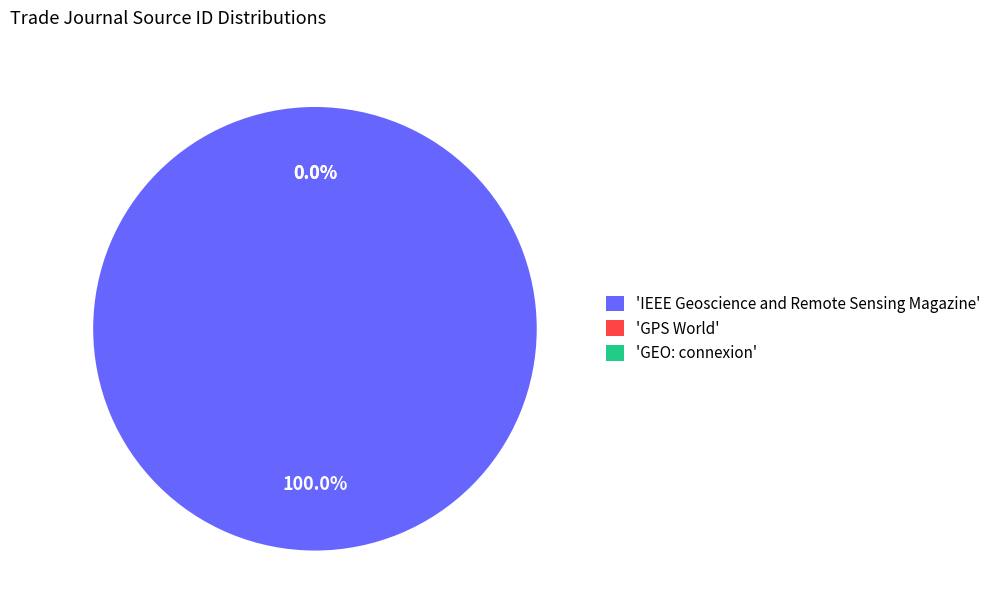

To the nearest percent, what is the difference between the largest and smallest slice percentages?

100%